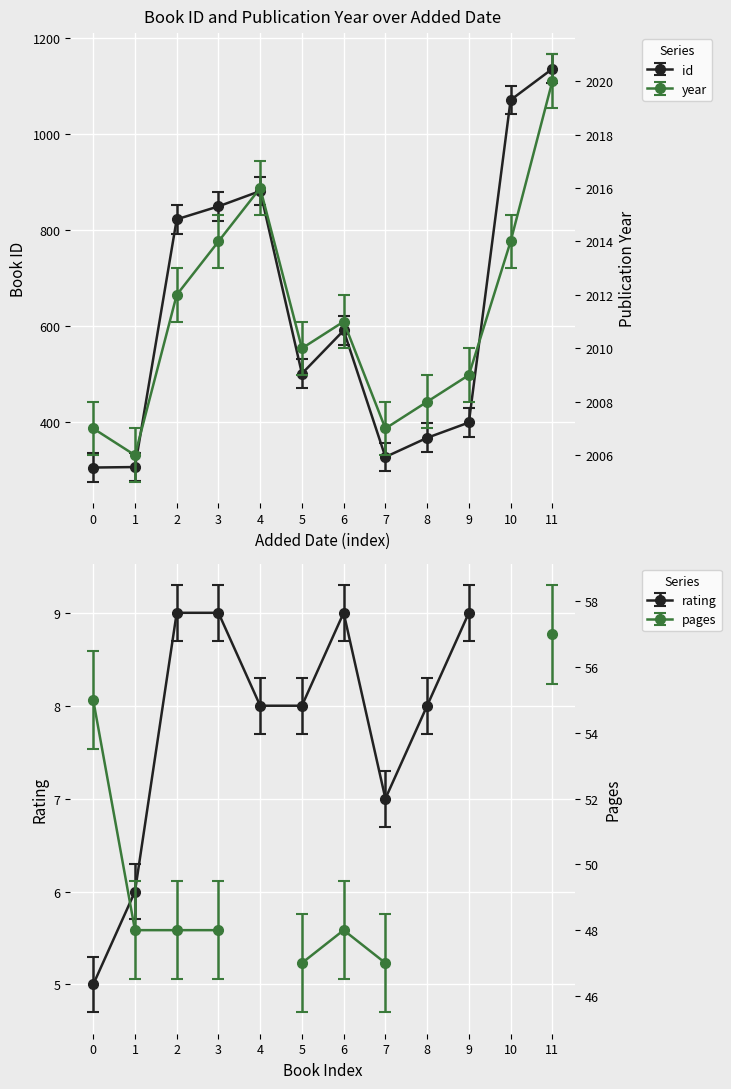

What is the value of the id point at the 2nd from the left?

304